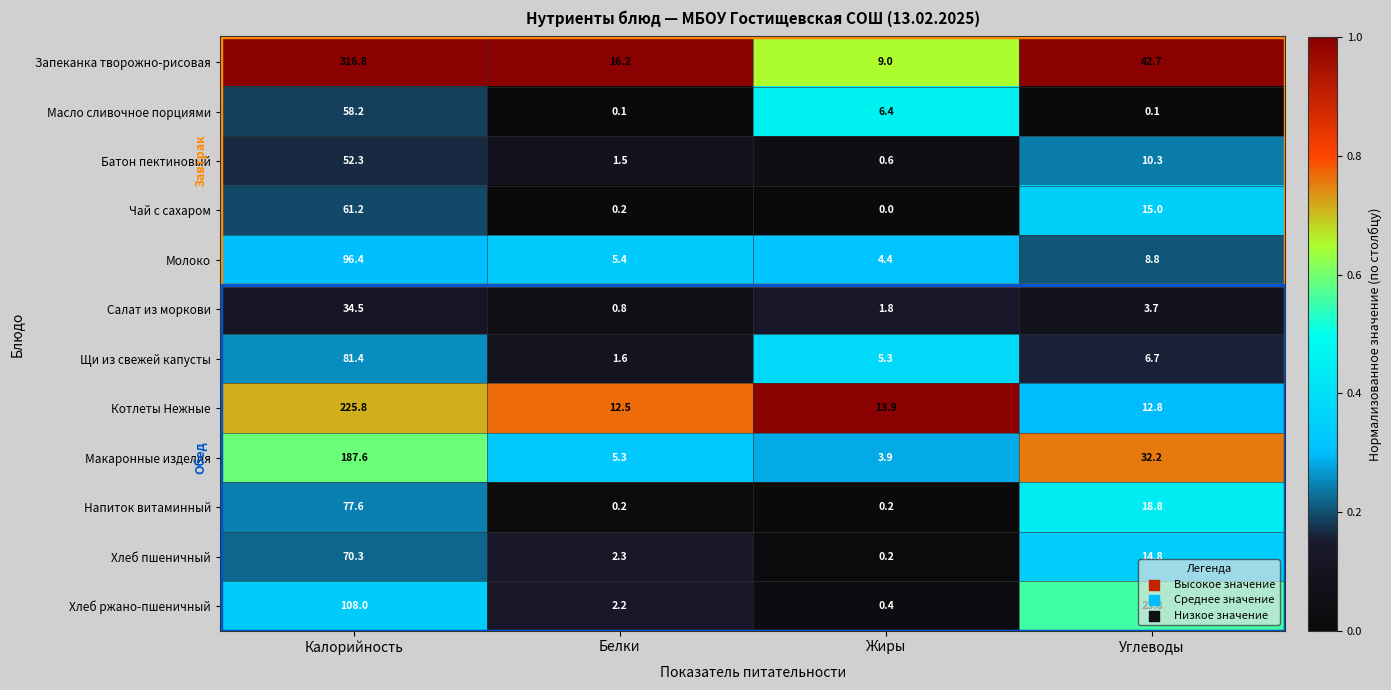

What is the difference between the maximum and minimum values in the Салат из моркови series?

33.7